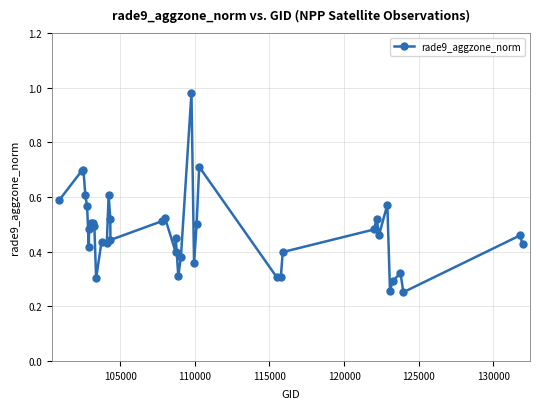

What is the sum of all values?

19.0